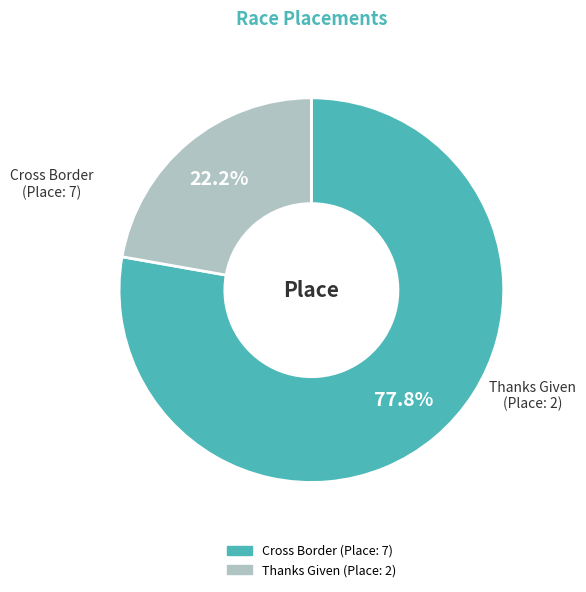

Does Thanks Given (Place: 2) represent more than half of the total?

No